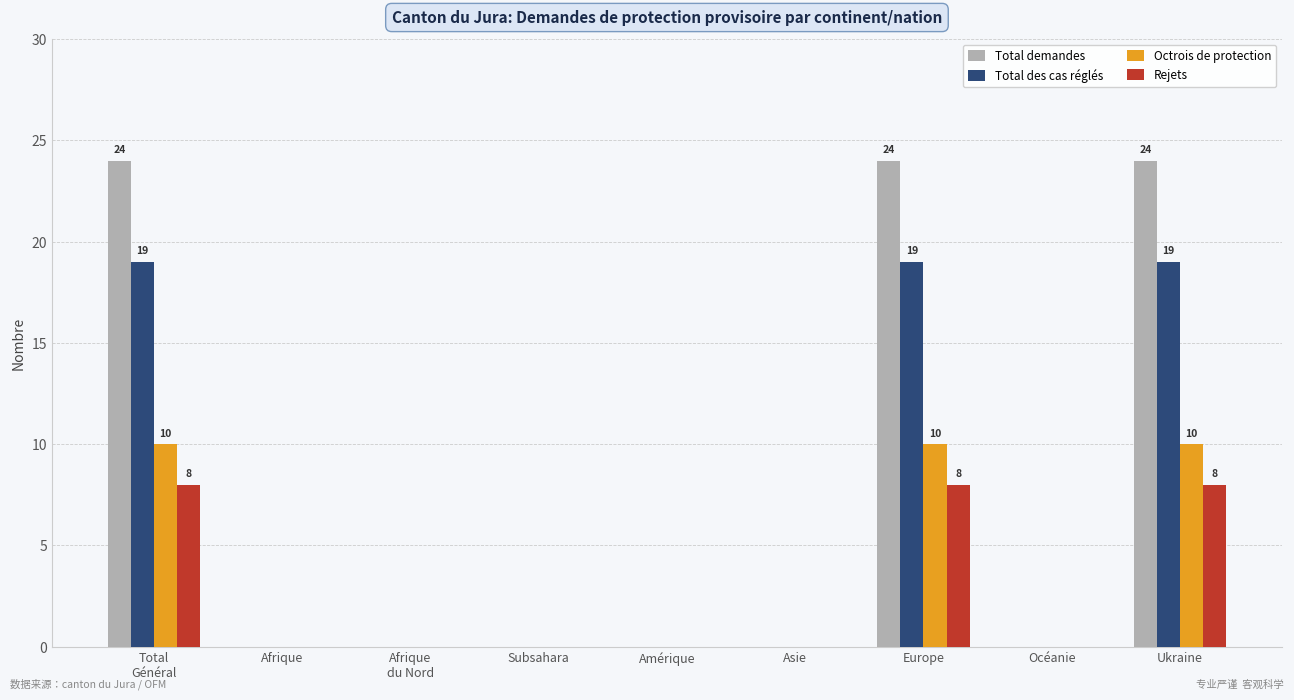

What is the average value of the Octrois de protection series?

3